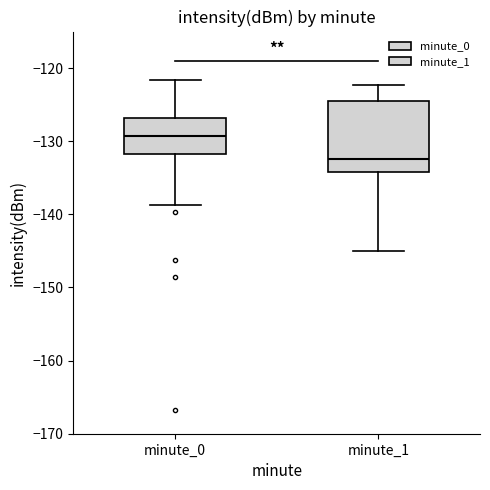

Reading left to right, read every box against the y-axis: the position of its median line, the range the box covers, and the ends of its whiskers. The values are not printed on the chart, so give them approximately, as read against the axis.

minute_0: median -129, box -132 to -127, whiskers -139 to -122
minute_1: median -132, box -134 to -125, whiskers -145 to -122